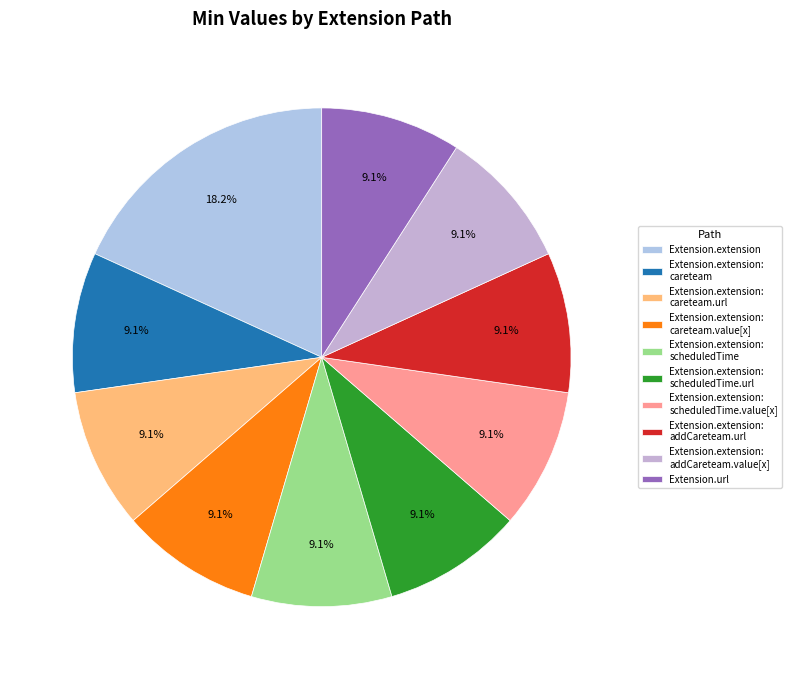

What is the largest slice in the pie chart?

Extension.extension